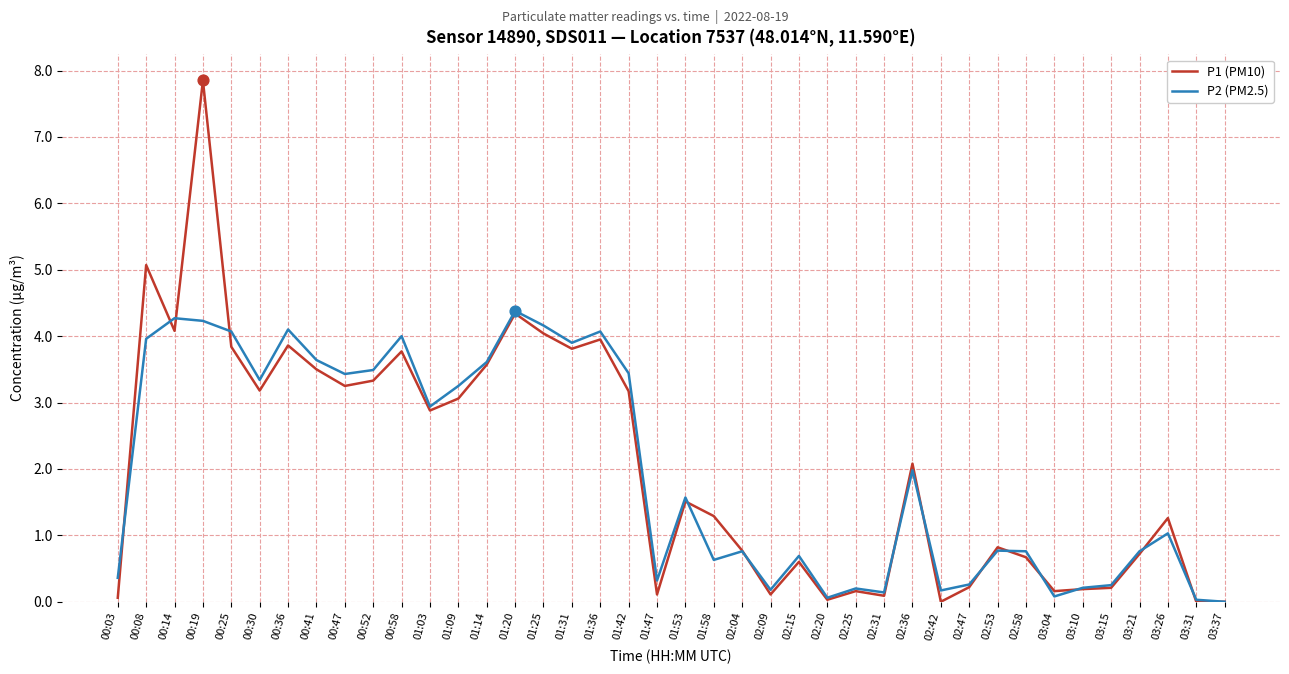

Is the value of P2 (PM2.5) at 00:19 greater than the value of P1 (PM10) at 02:47?

Yes